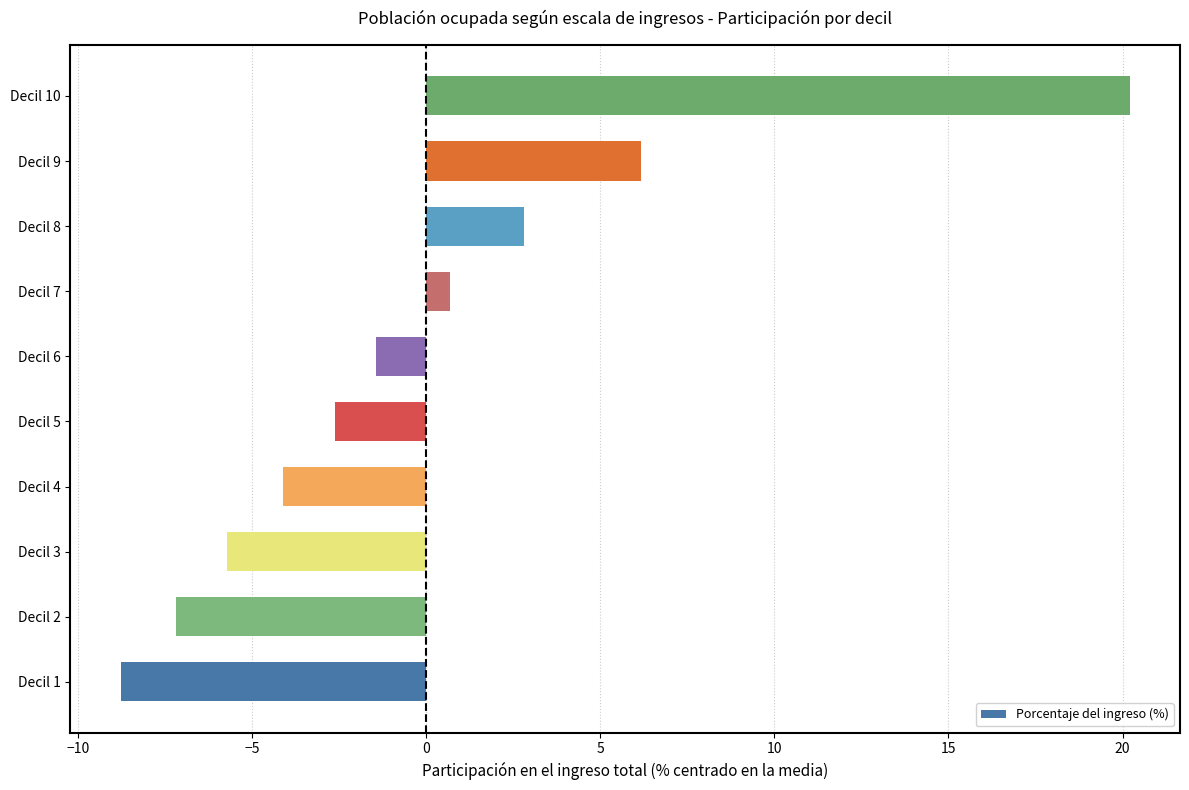

Reading bottom to top, transcribe all the data shown in this chart.

Decil 1=-8.8	Decil 2=-7.2	Decil 3=-5.7	Decil 4=-4.1	Decil 5=-2.6	Decil 6=-1.4	Decil 7=0.7	Decil 8=2.8	Decil 9=6.2	Decil 10=20.2